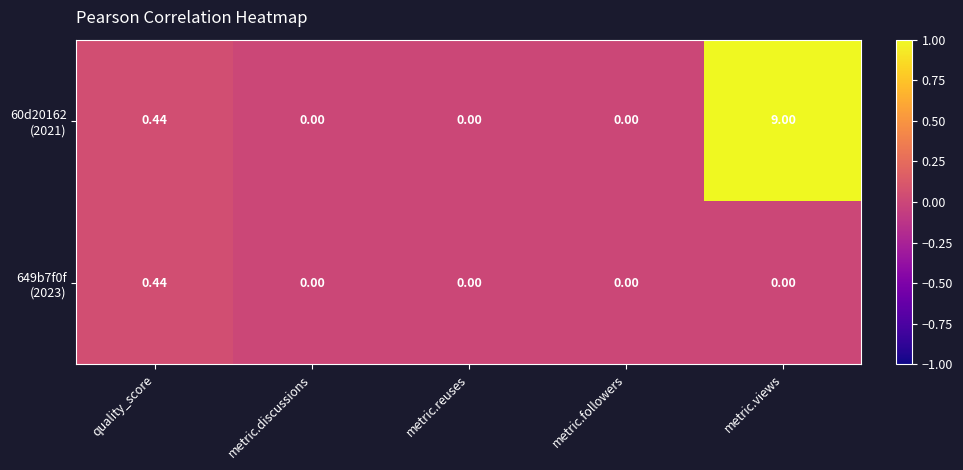

Which label corresponds to the largest value in the chart?

metric.views